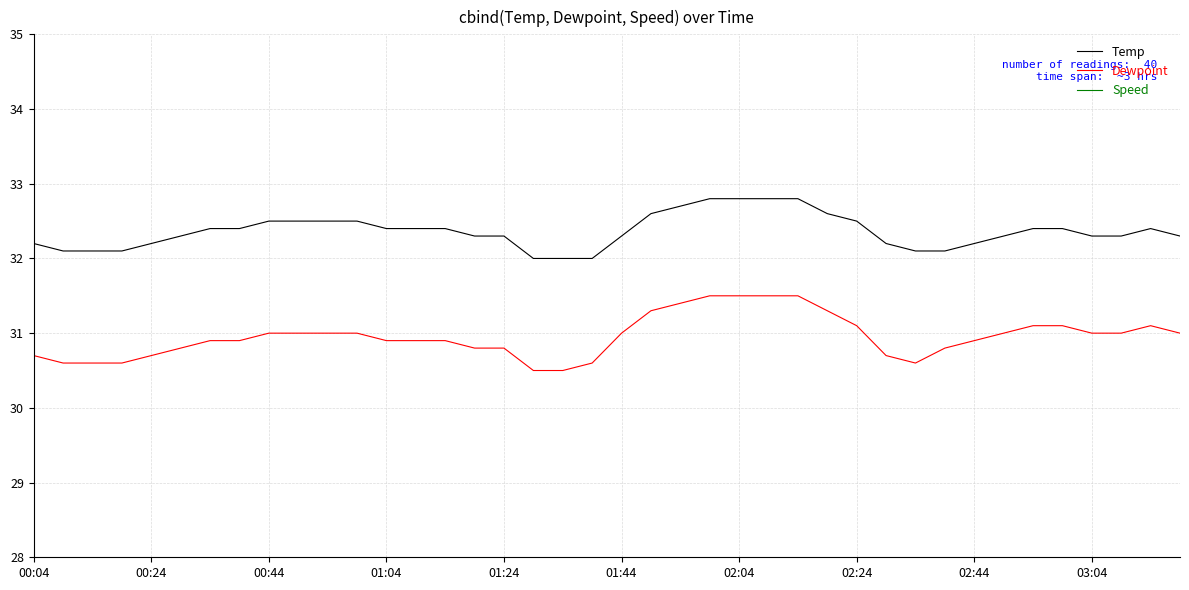

What is the total value across all series at 19?

62.9